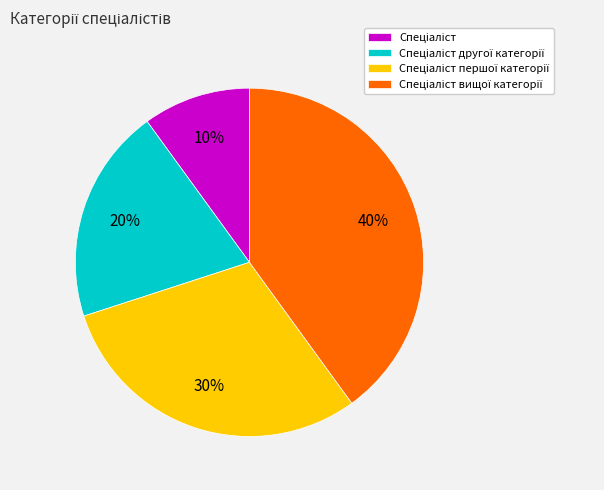

Is there any slice that represents more than half of the pie?

No